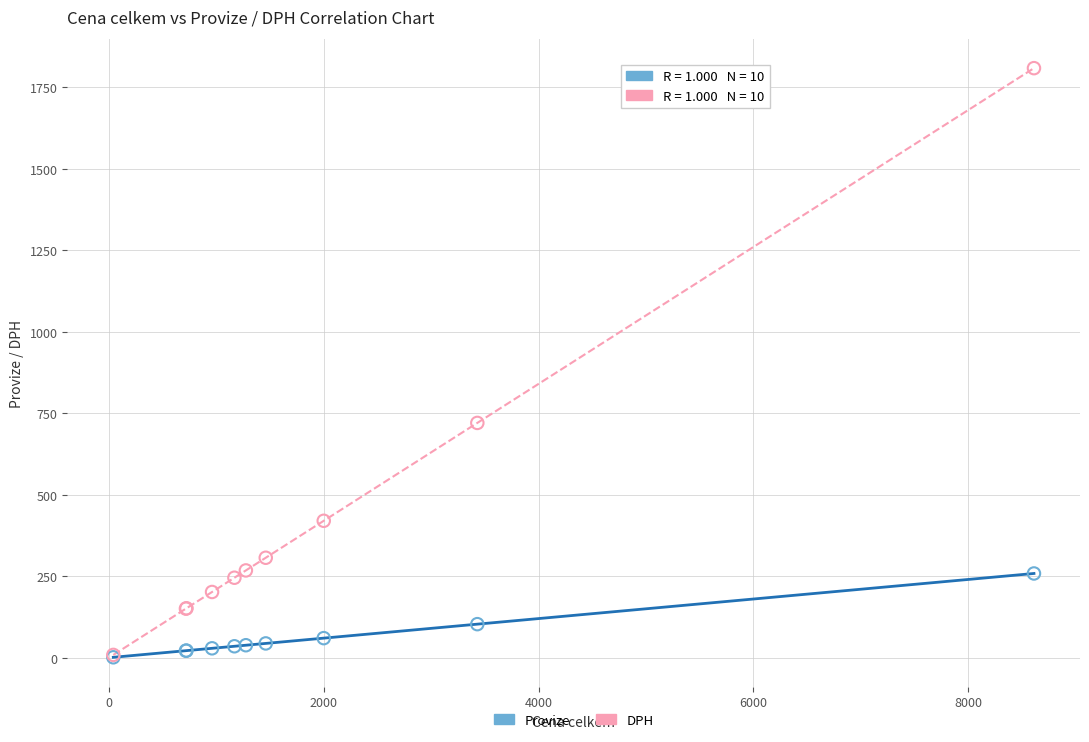

Across all series, what Y value is closest to 904?

720.3